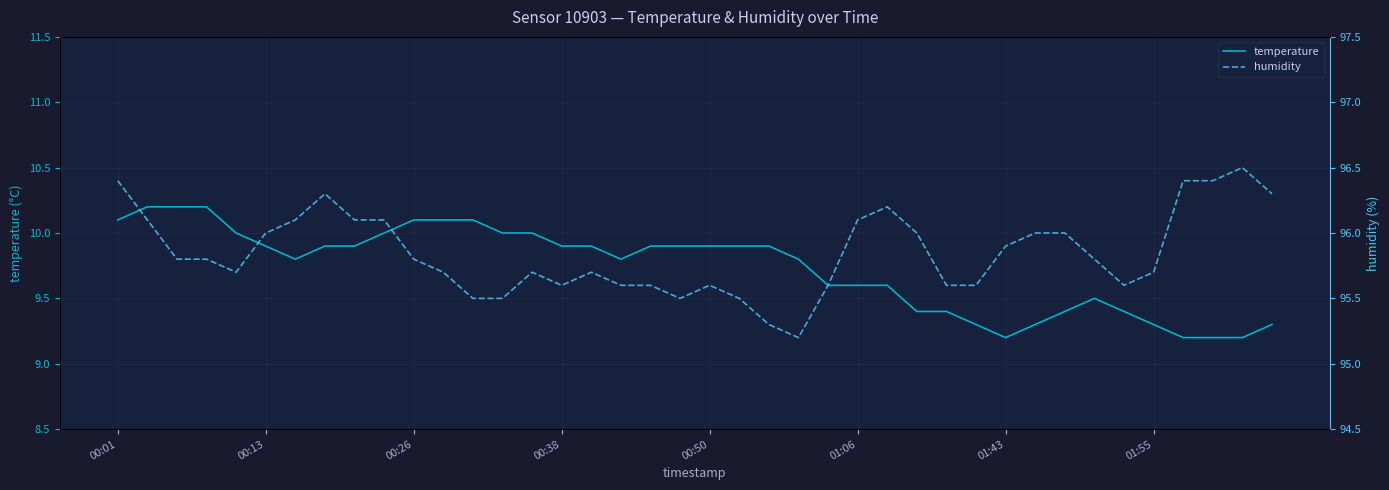

What is the sum of the humidity values at 34 and 19?

191.1